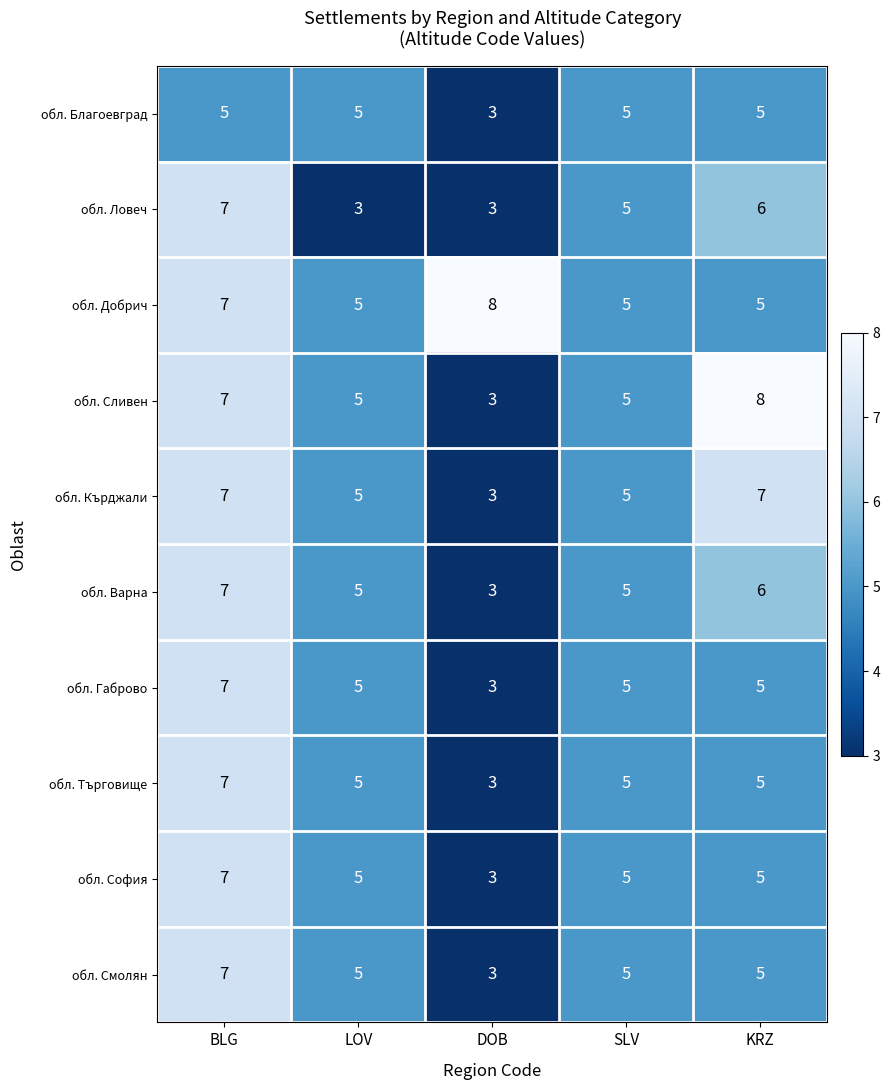

At which label does обл. Смолян reach its minimum?

DOB